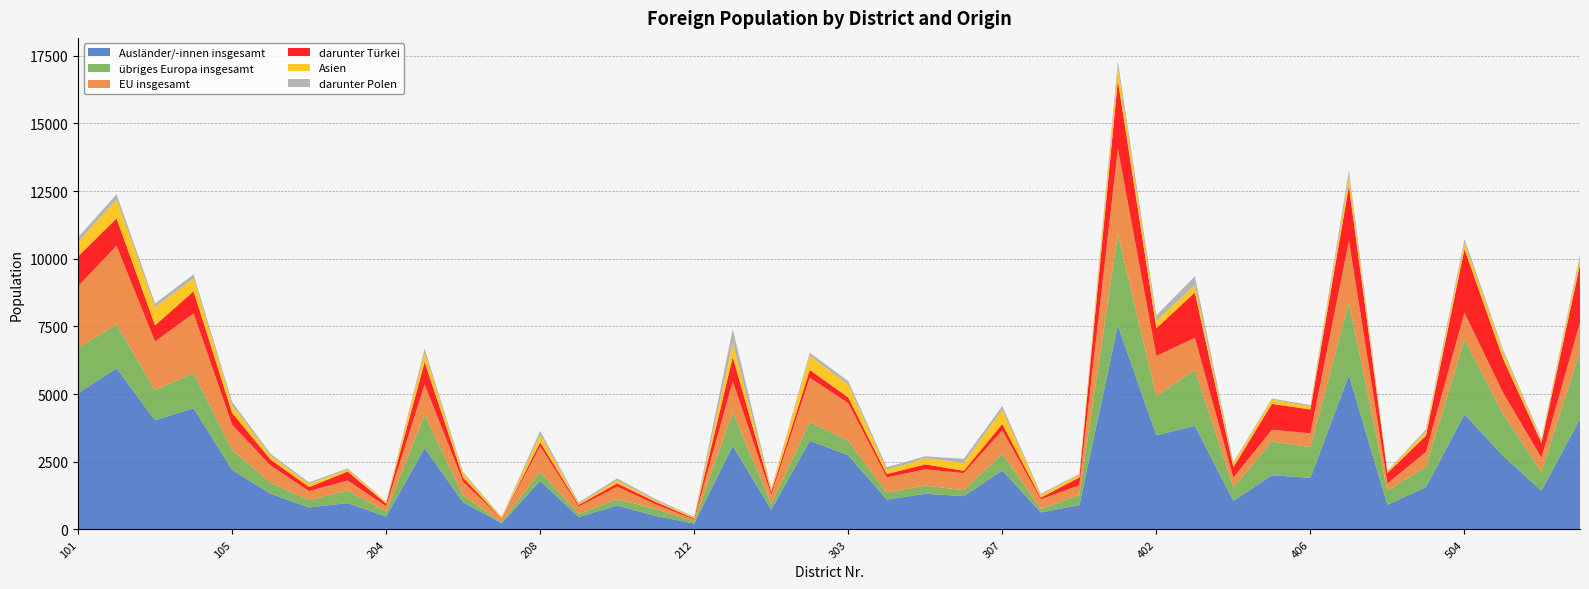

Reading left to right, what are all the values shown in this chart?

Ausländer/-innen insgesamt: 101=5036	102=5957	103=4034	104=4482	105=2203	201=1322	202=815	203=975	204=480	205=3010	206=998	207=234	208=1801	209=462	210=883	211=501	212=217	213=3090	301=733	302=3276	303=2744	304=1107	305=1319	306=1233	307=2187	308=630	309=903	401=7529	402=3480	403=3829	404=1058	405=2003	406=1912	501=5697	502=915	503=1564	504=4260	505=2725	506=1435	507=4080
übriges Europa insgesamt: 101=1675	102=1616	103=1112	104=1297	105=733	201=407	202=272	203=464	204=175	205=1223	206=262	207=38	208=333	209=112	210=244	211=255	212=77	213=1241	301=217	302=692	303=532	304=256	305=304	306=217	307=612	308=127	309=374	401=3375	402=1449	403=2069	404=504	405=1244	406=1134	501=2699	502=521	503=753	504=2765	505=1550	506=689	507=2515
EU insgesamt: 101=2276	102=2908	103=1796	104=2208	105=938	201=633	202=331	203=372	204=205	205=1128	206=499	207=125	208=937	209=275	210=457	211=170	212=72	213=1143	301=329	302=1639	303=1392	304=561	305=599	306=631	307=862	308=355	309=362	401=3158	402=1481	403=1183	404=353	405=439	406=509	501=2264	502=264	503=547	504=985	505=785	506=525	507=1056
darunter Türkei: 101=1099	102=1013	103=601	104=814	105=435	201=221	202=149	203=329	204=95	205=824	206=154	207=9	208=151	209=60	210=120	211=91	212=38	213=897	301=110	302=289	303=209	304=125	305=184	306=87	307=239	308=66	309=285	401=2529	402=1026	403=1676	404=384	405=955	406=879	501=2031	502=386	503=603	504=2350	505=1256	506=547	507=2136
Asien: 101=538	102=699	103=665	104=474	105=282	201=137	202=117	203=74	204=56	205=341	206=150	207=41	208=270	209=43	210=107	211=45	212=44	213=519	301=88	302=524	303=471	304=151	305=226	306=287	307=522	308=94	309=102	401=479	402=263	403=271	404=127	405=160	406=102	501=334	502=57	503=149	504=241	505=232	506=100	507=251
darunter Polen: 101=169	102=190	103=143	104=149	105=127	201=74	202=55	203=46	204=15	205=155	206=58	207=17	208=149	209=51	210=78	211=57	212=22	213=513	301=25	302=110	303=133	304=100	305=72	306=156	307=142	308=48	309=30	401=226	402=207	403=329	404=61	405=39	406=59	501=236	502=26	503=78	504=134	505=103	506=62	507=110